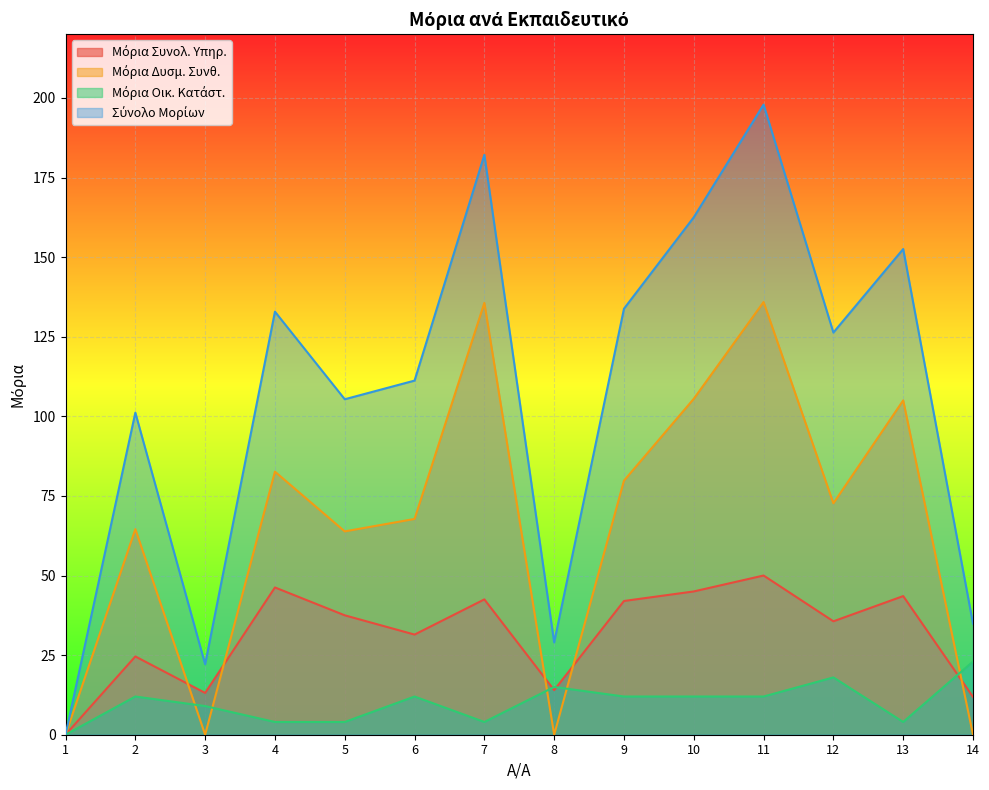

Read the Μόρια Συνολ. Υπηρ. value at 8.

14.0